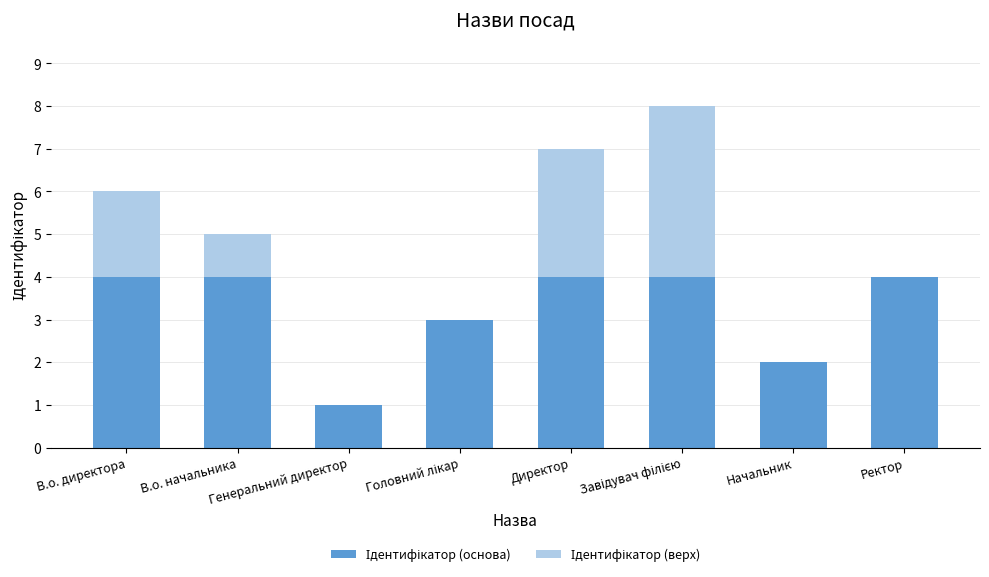

At which label is Ідентифікатор (верх) closest to 2?

В.о. директора